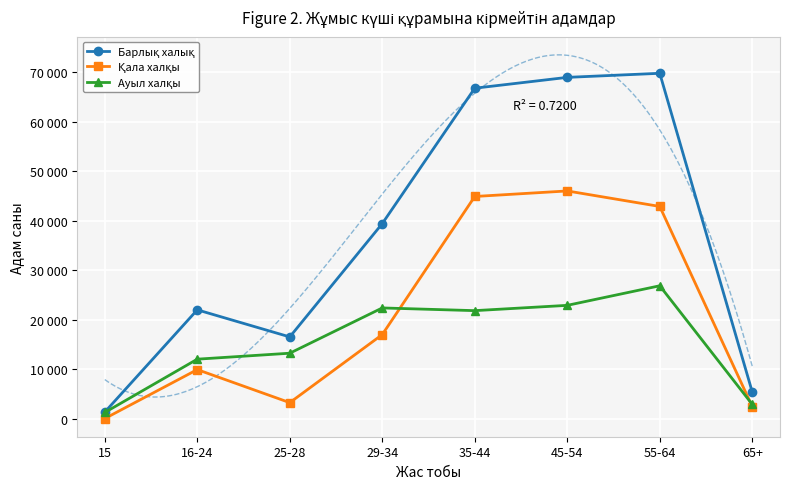

At which label is Барлық халық closest to 35606?

29-34